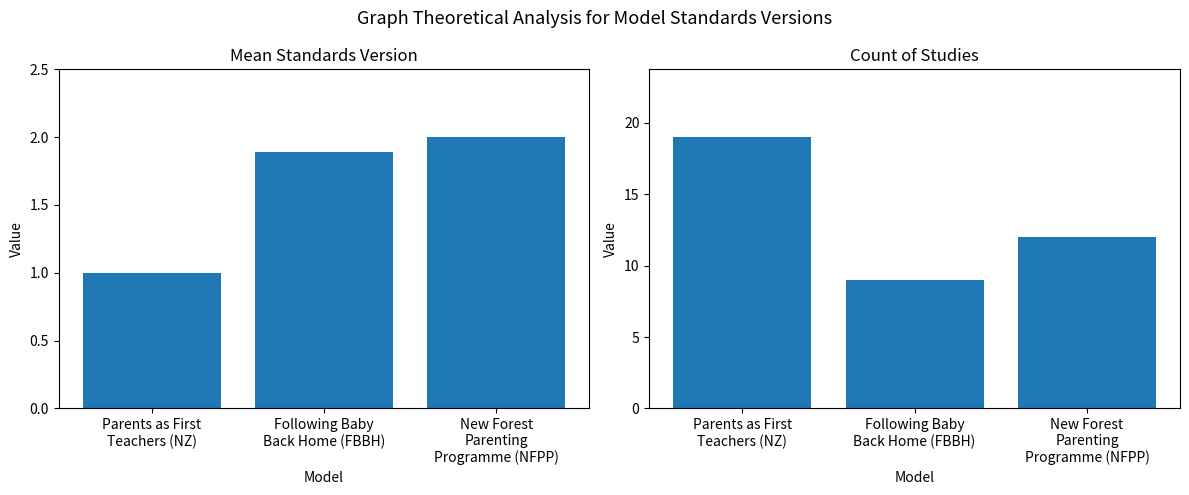

What position from the left is Parents as First
Teachers (NZ)?

1